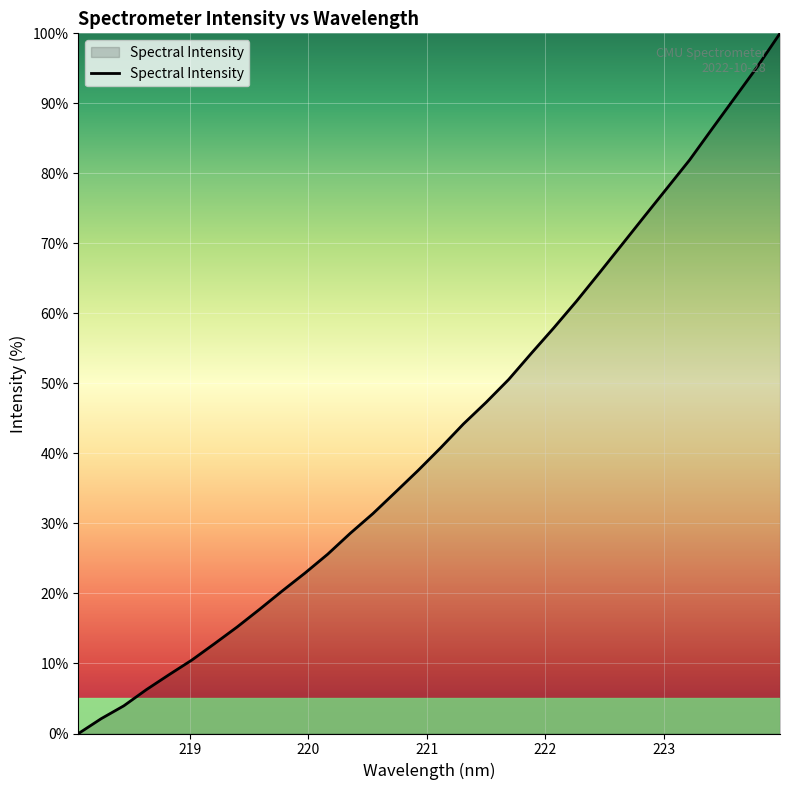

How many distinct data groups are displayed?

1